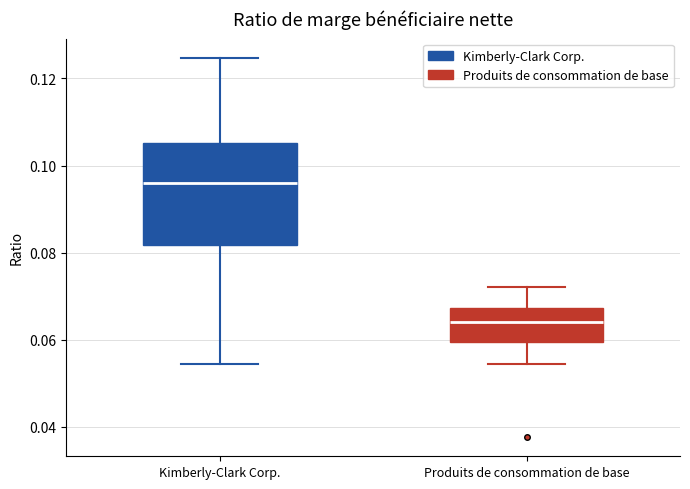

Comparing the boxes themselves (not the whiskers), which one is the tallest?

Kimberly-Clark Corp.